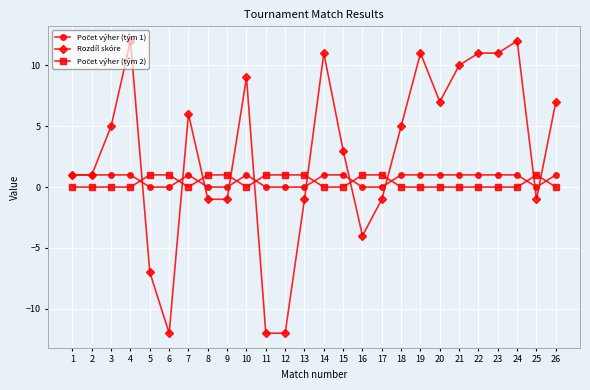

Which series changed the most between 3 and 9?

Rozdíl skóre